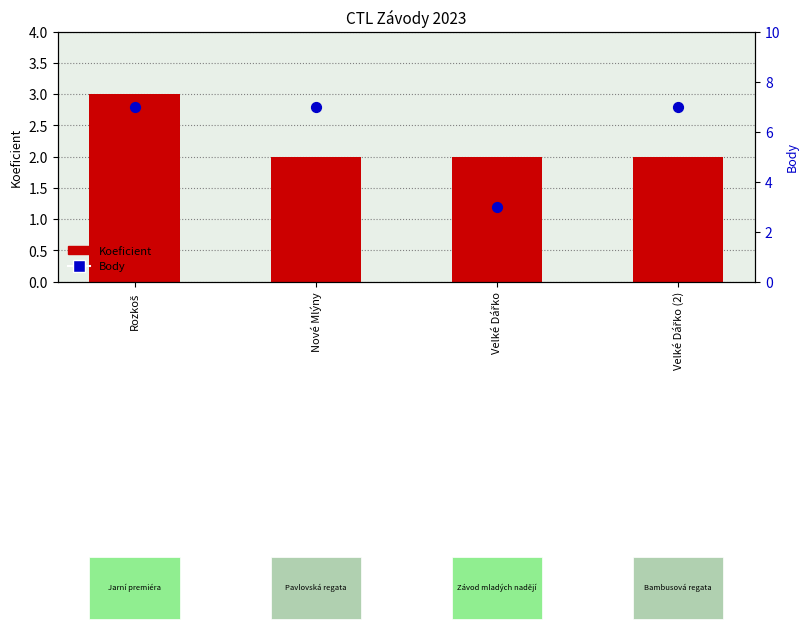

At how many categories does at least one series exceed 6?

3